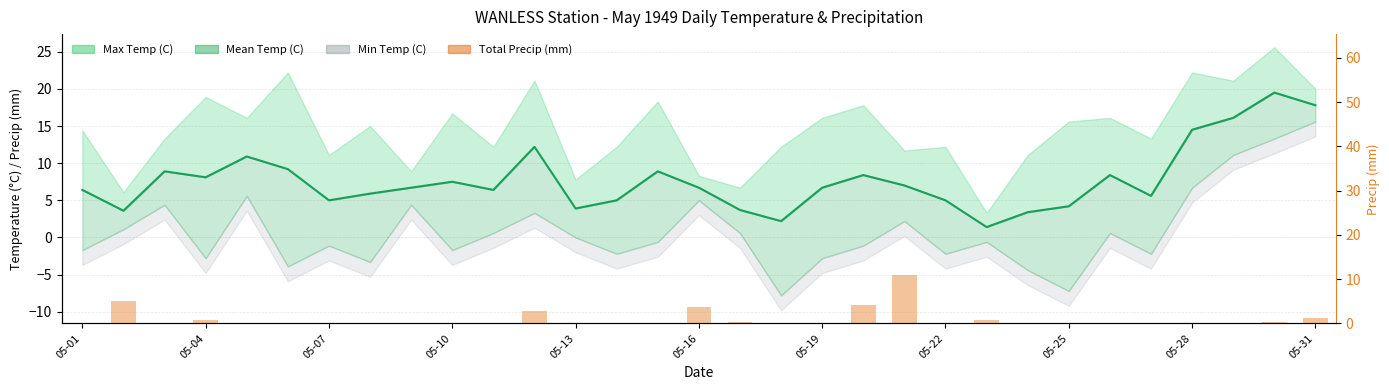

Is it true that the value at 05-01 is -6.9?

False